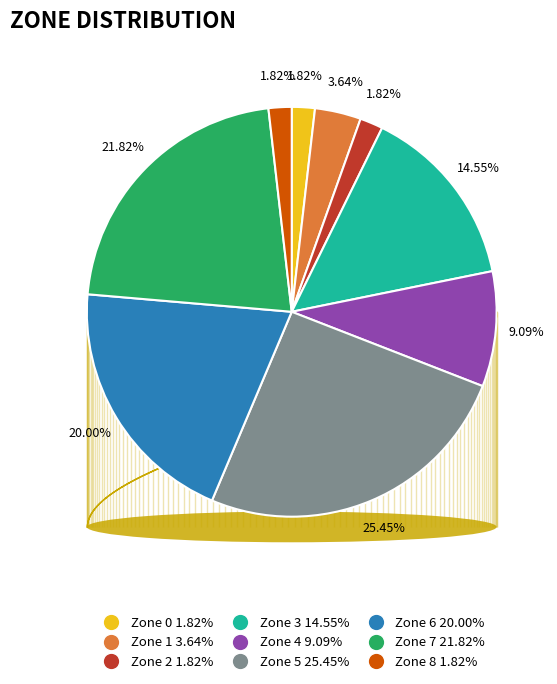

What percentage is the Zone 0 slice, to the nearest percent?

2%